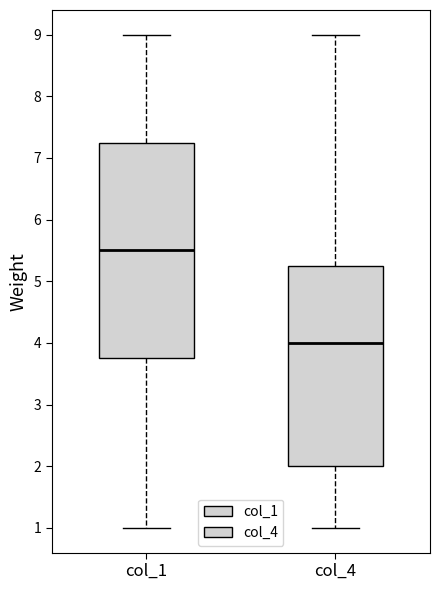

Which box has the lowest median line?

col_4